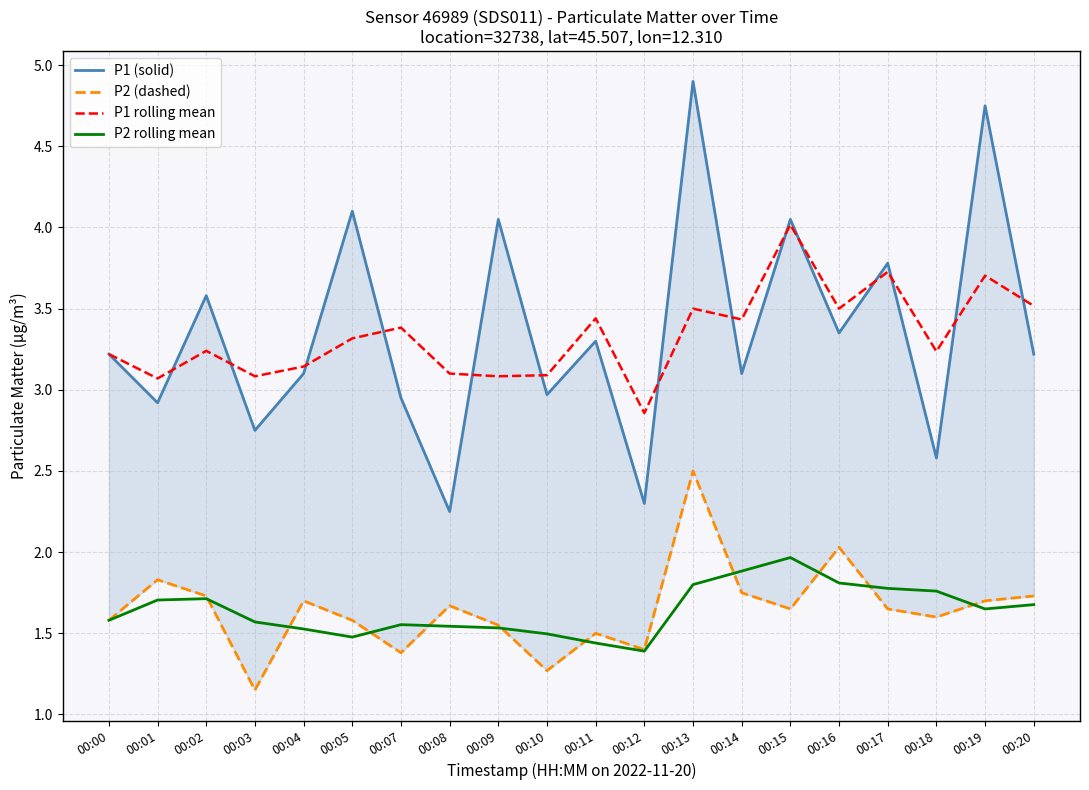

List the labels in order of P1 (solid) value, smallest first.

00:08, 00:12, 00:18, 00:03, 00:01, 00:07, 00:10, 00:04, 00:14, 00:00, 00:20, 00:11, 00:16, 00:02, 00:17, 00:09, 00:15, 00:05, 00:19, 00:13